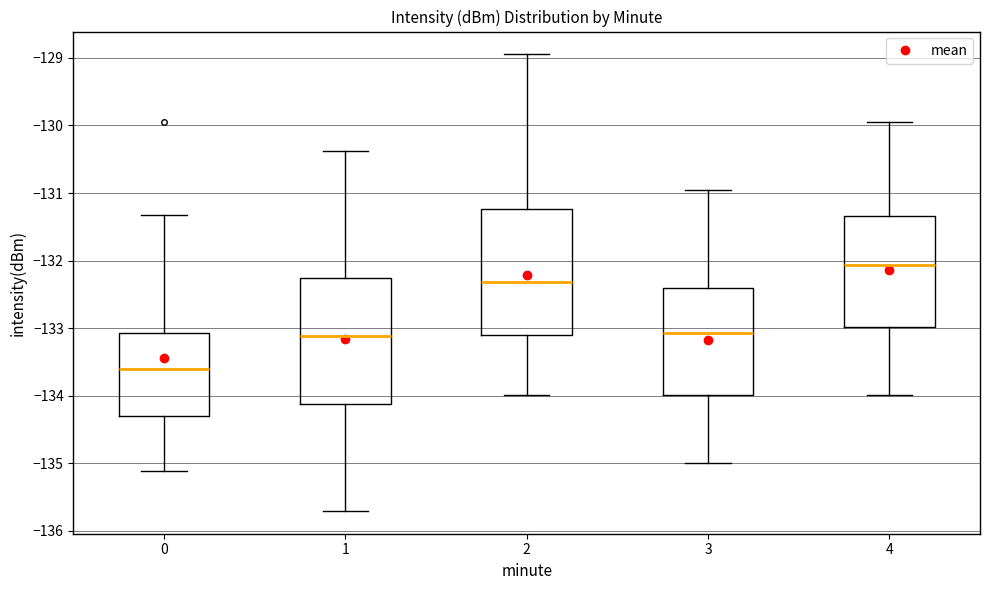

Reading left to right, transcribe this box plot: for each box, give where its median line is, the range the box spans, and where its two whiskers end, as read against the y-axis. The values are not printed on the chart, so give them approximately, as read against the axis.

0: median -133.6, box -134.3 to -133.1, whiskers -135.1 to -131.3
1: median -133.1, box -134.1 to -132.3, whiskers -135.7 to -130.4
2: median -132.3, box -133.1 to -131.2, whiskers -134.0 to -128.9
3: median -133.1, box -134.0 to -132.4, whiskers -135.0 to -130.9
4: median -132.1, box -133.0 to -131.3, whiskers -134.0 to -129.9